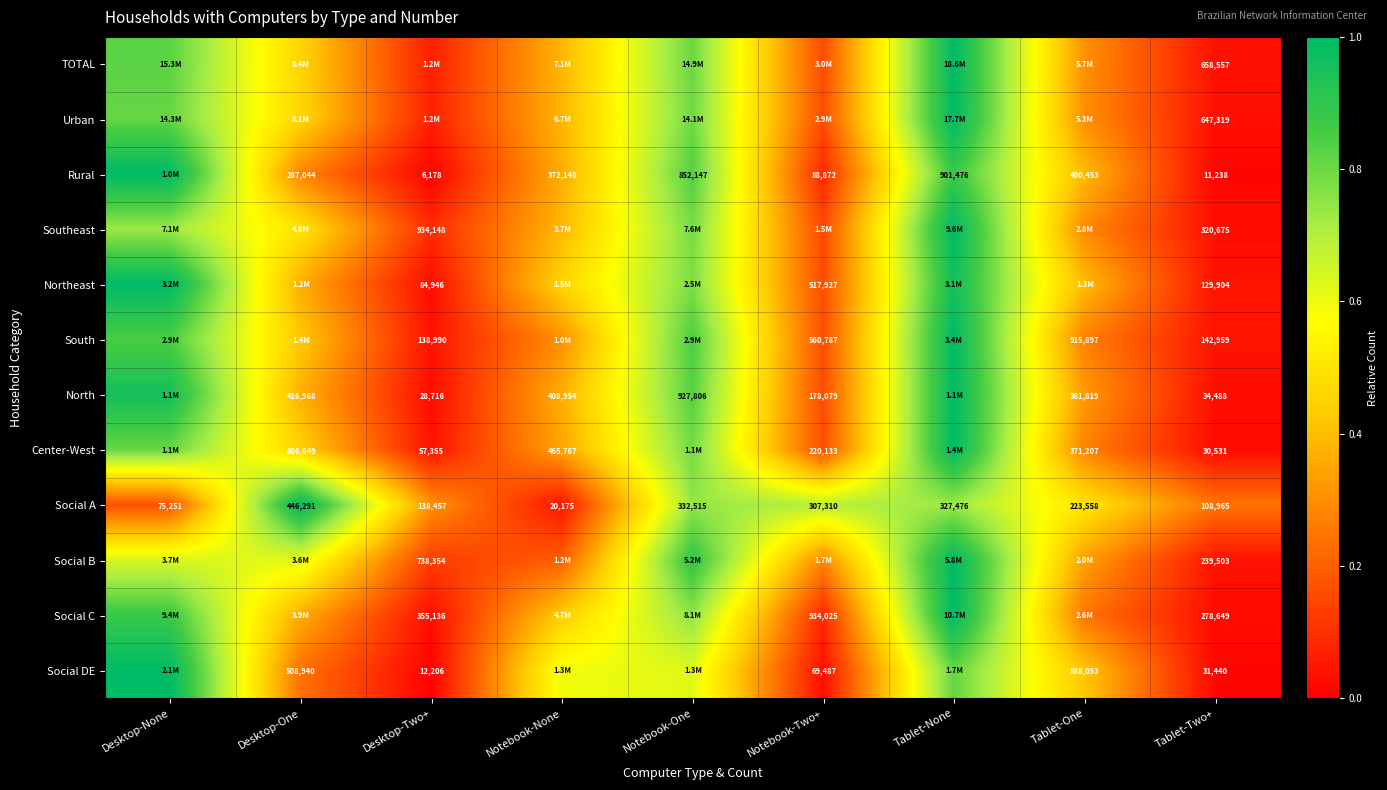

Is the value of Social A at Tablet-None greater than the value of North at Tablet-Two+?

Yes